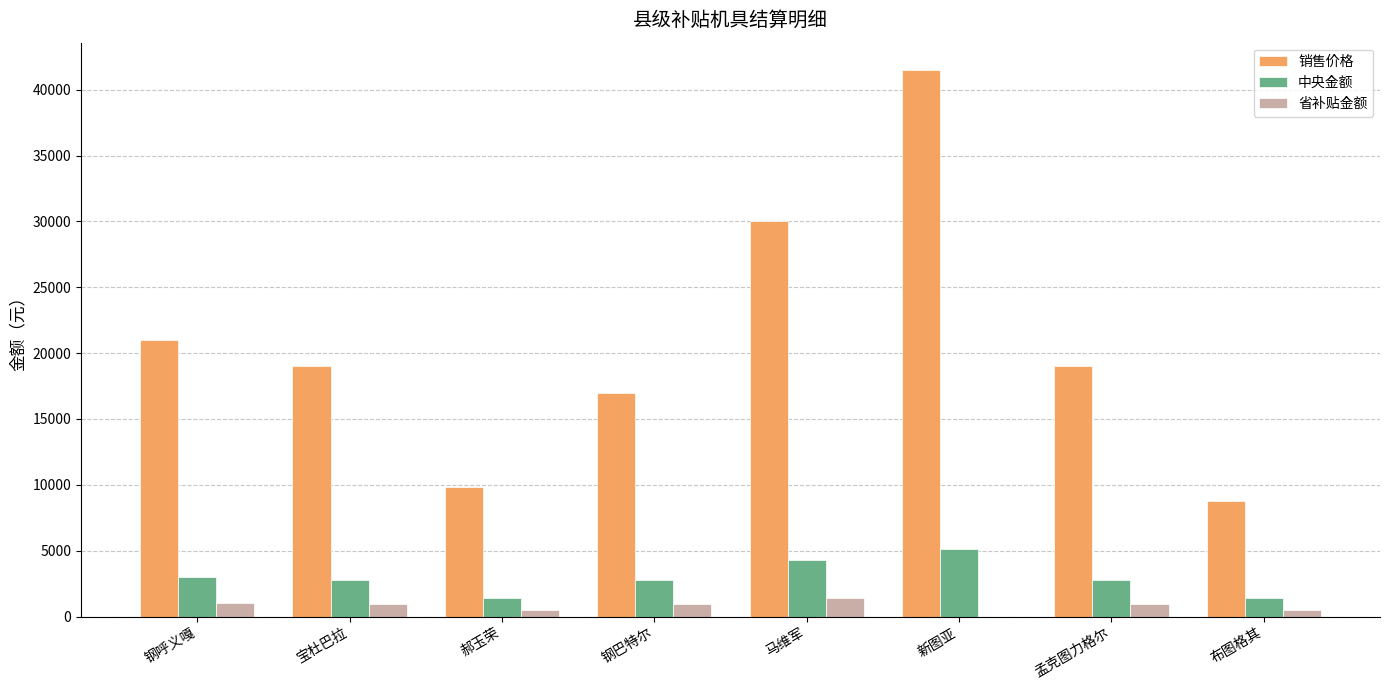

Which series has the largest total across all categories?

销售价格